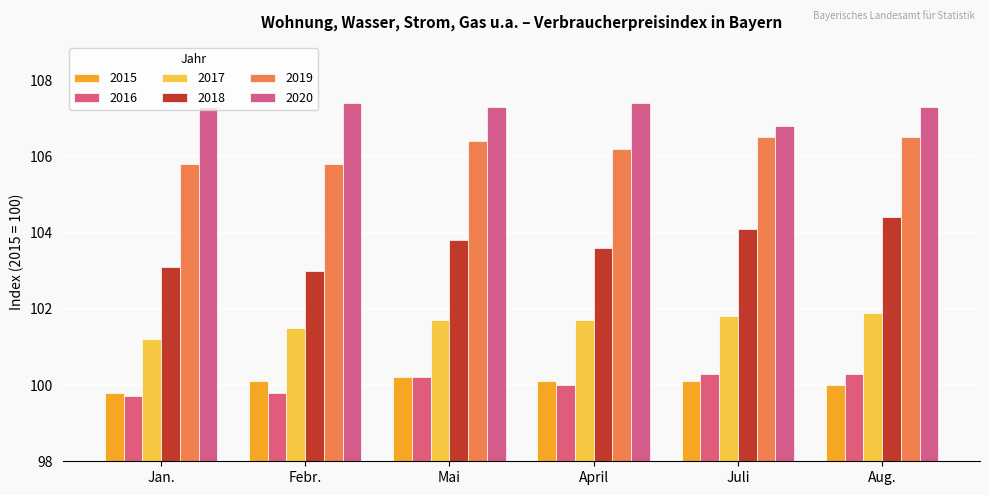

Reading left to right, what are all the values shown in this chart?

2015: Jan.=99.8	Febr.=100.1	Mai=100.2	April=100.1	Juli=100.1	Aug.=100.0
2016: Jan.=99.7	Febr.=99.8	Mai=100.2	April=100.0	Juli=100.3	Aug.=100.3
2017: Jan.=101.2	Febr.=101.5	Mai=101.7	April=101.7	Juli=101.8	Aug.=101.9
2018: Jan.=103.1	Febr.=103.0	Mai=103.8	April=103.6	Juli=104.1	Aug.=104.4
2019: Jan.=105.8	Febr.=105.8	Mai=106.4	April=106.2	Juli=106.5	Aug.=106.5
2020: Jan.=107.3	Febr.=107.4	Mai=107.3	April=107.4	Juli=106.8	Aug.=107.3